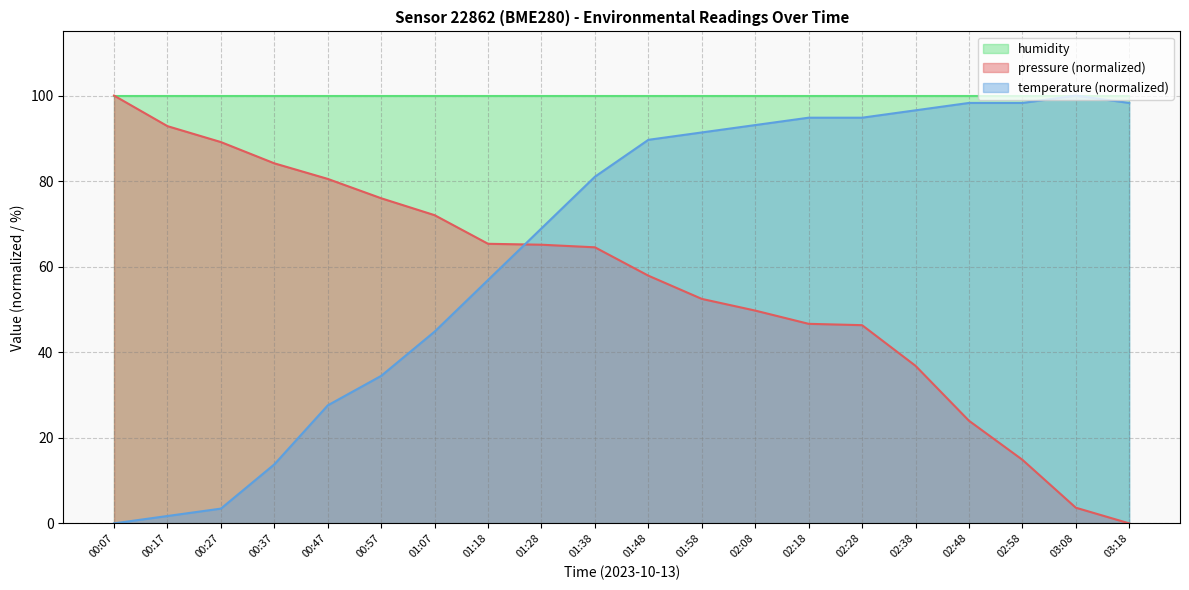

Which has a higher value, 00:47 or 02:28?

00:47